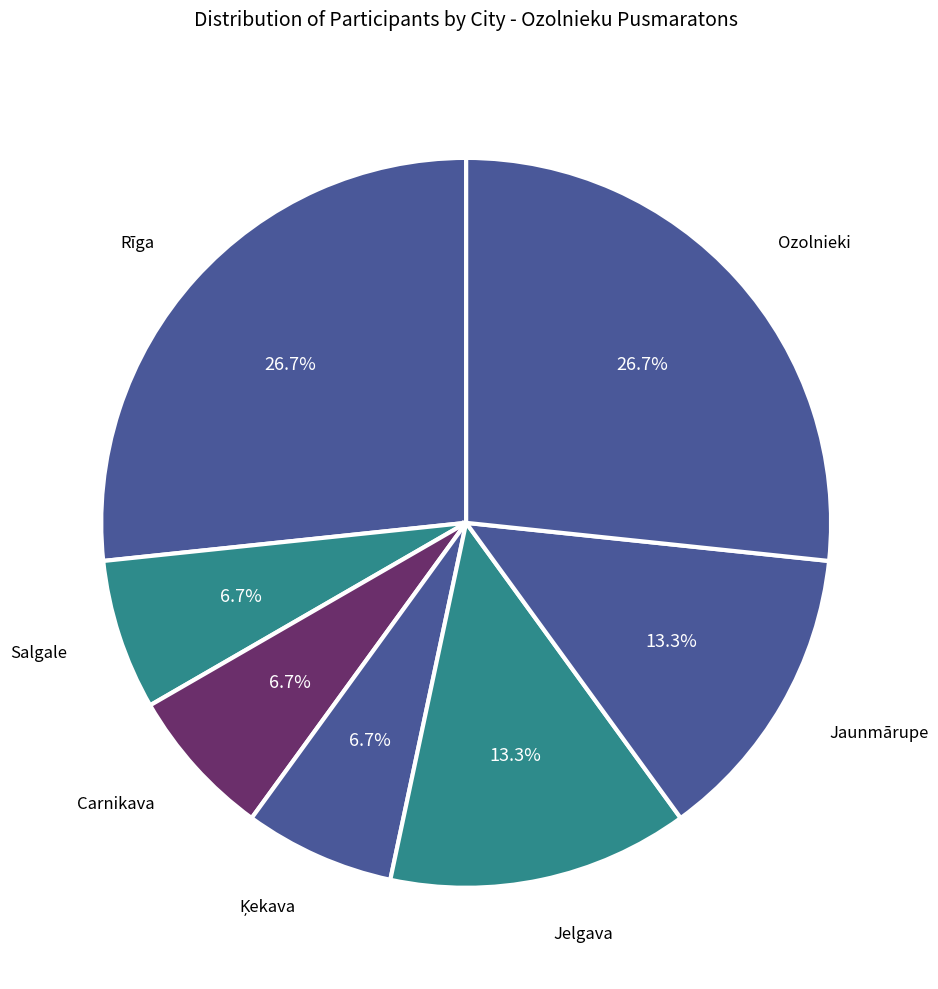

How many segments does this pie chart have?

7